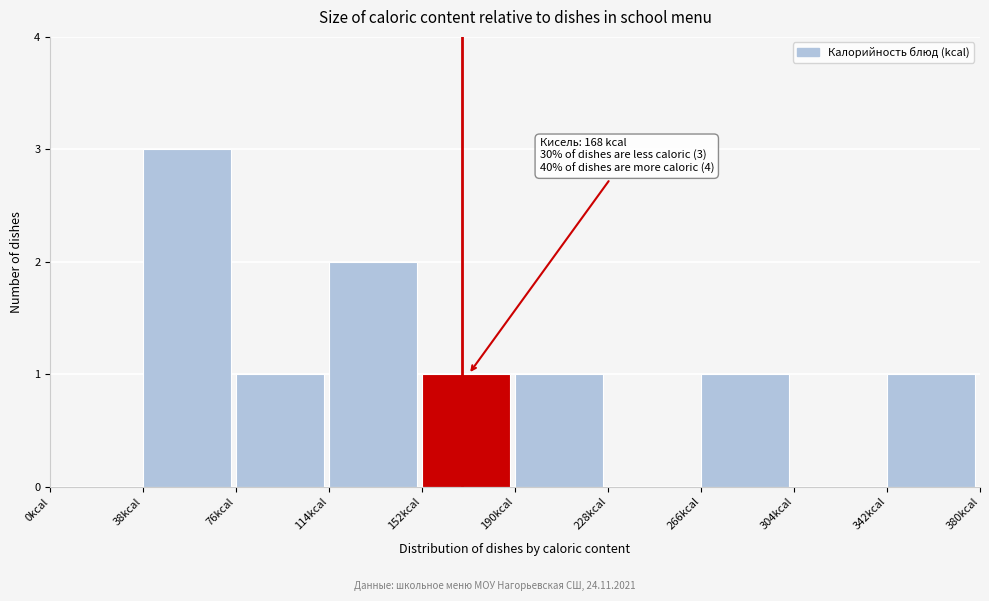

Which range on the x-axis has the tallest bar?

38 to 76